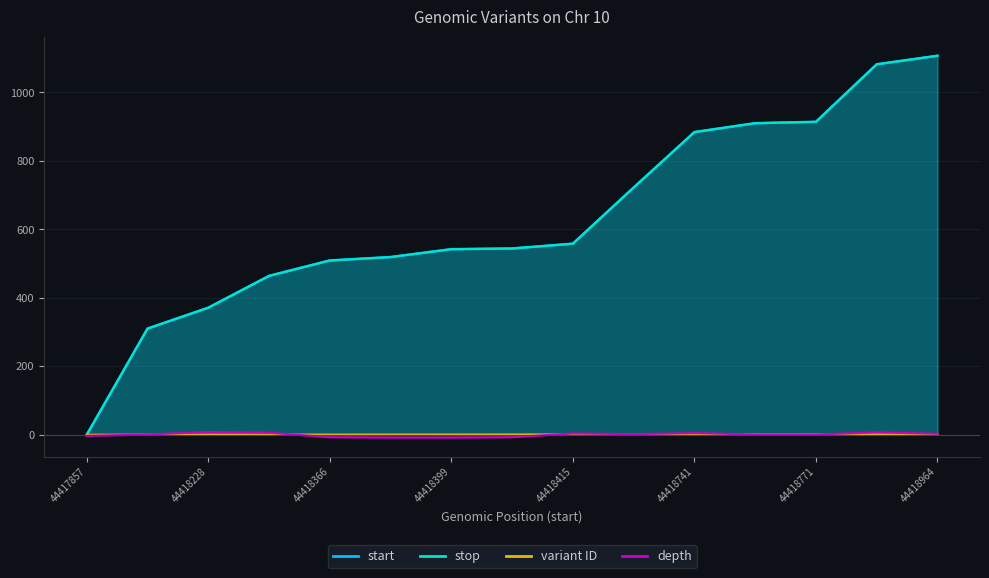

List the labels in order of start value, smallest first.

44417857, 44418167, 44418228, 44418321, 44418366, 44418376, 44418399, 44418401, 44418415, 44418579, 44418741, 44418767, 44418771, 44418939, 44418964